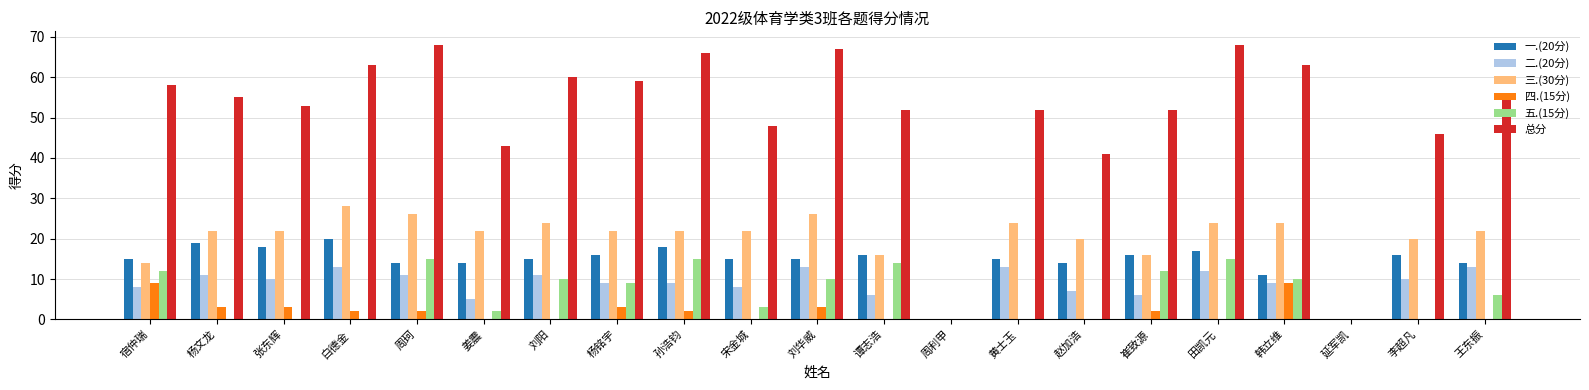

Where is 五.(15分) nearest to the value 7?

王东振